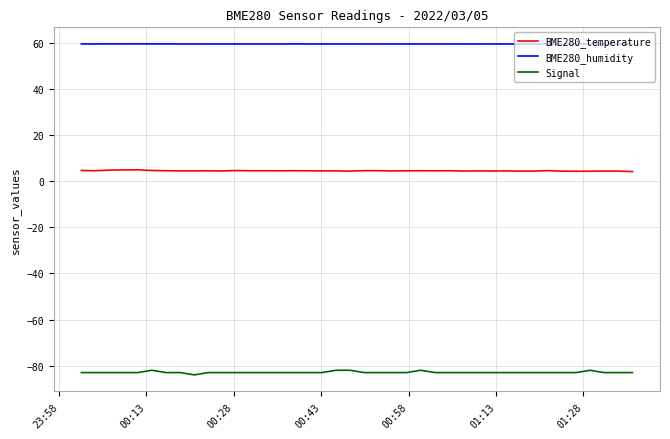

What is the greatest value displayed?

59.5